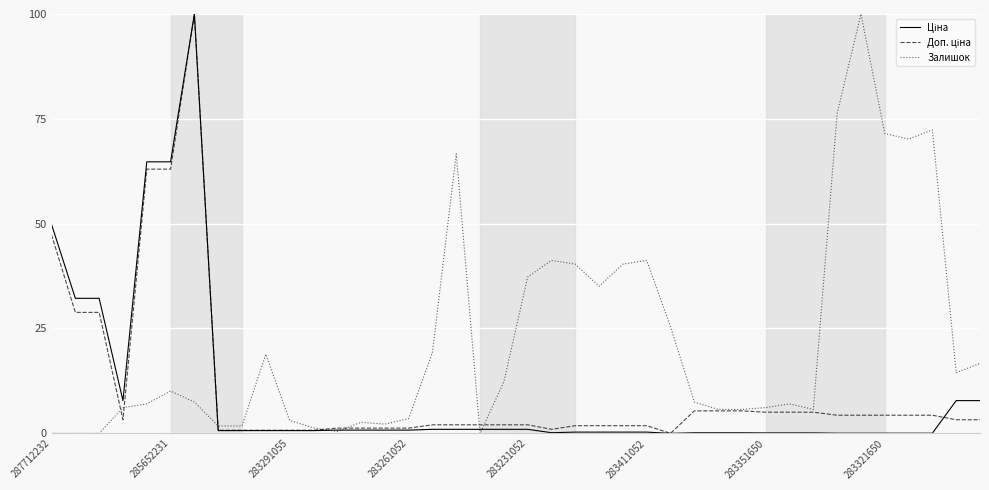

What is the maximum value shown in the chart?

100.0